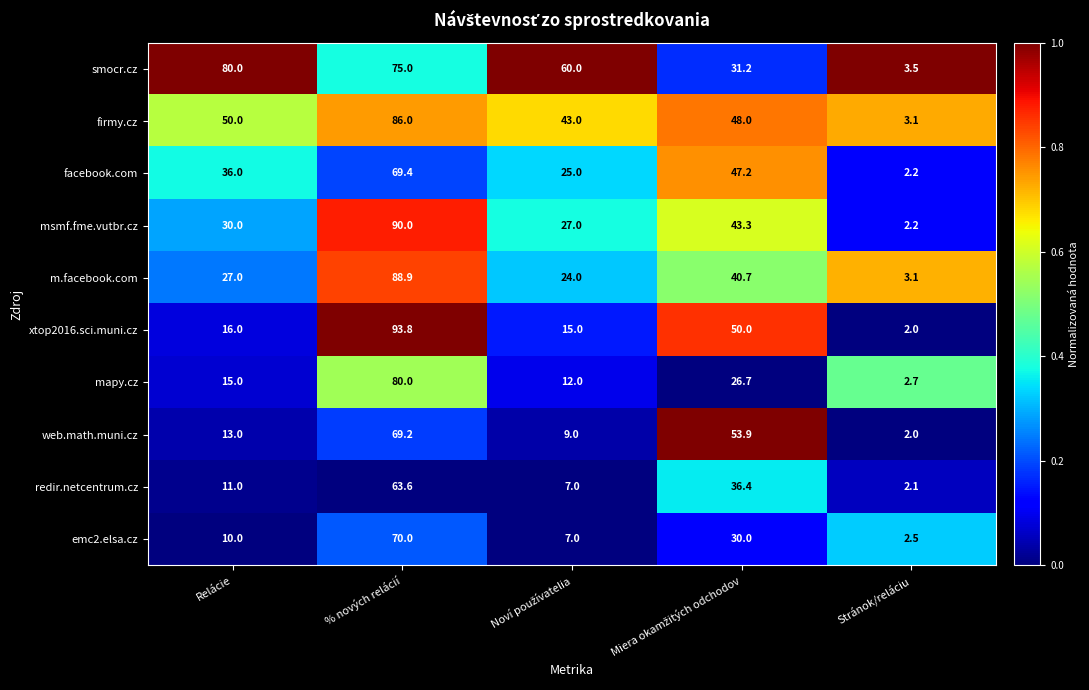

Is it true that smocr.cz equals 75.0 at % nových relácií?

True